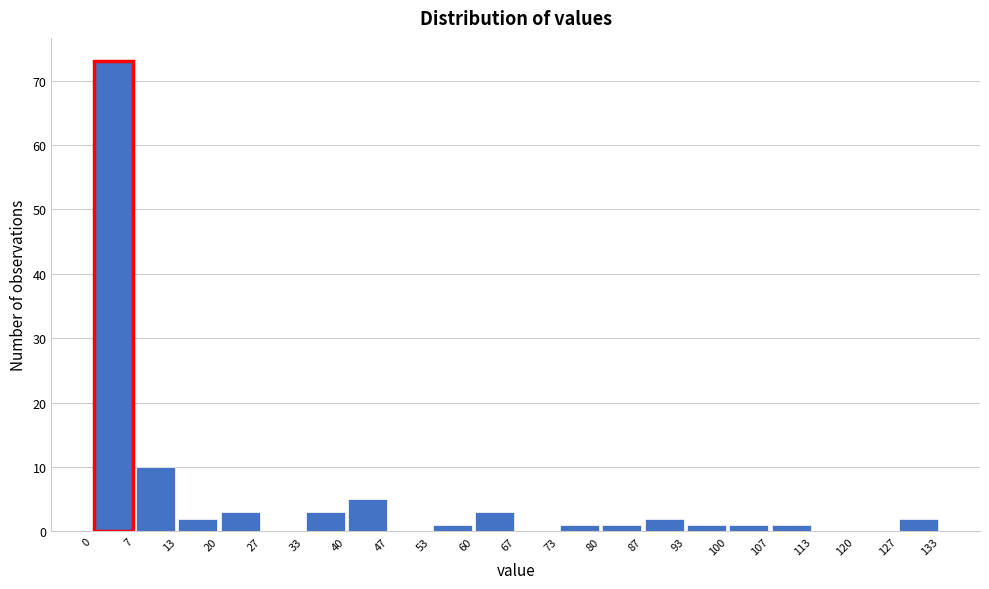

Over which range of the x-axis is the bar tallest?

0 to 7